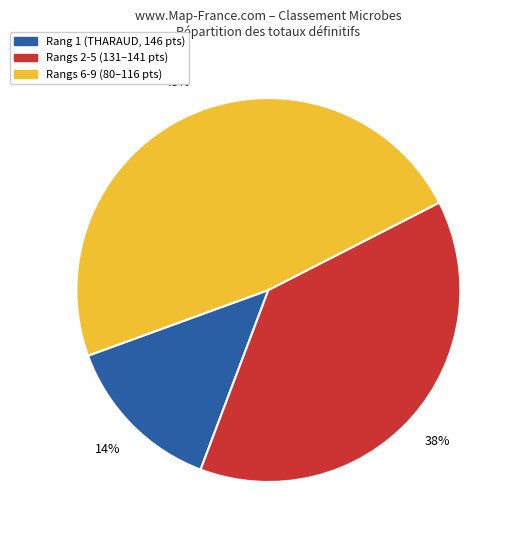

To the nearest percent, what is the average slice percentage?

33%